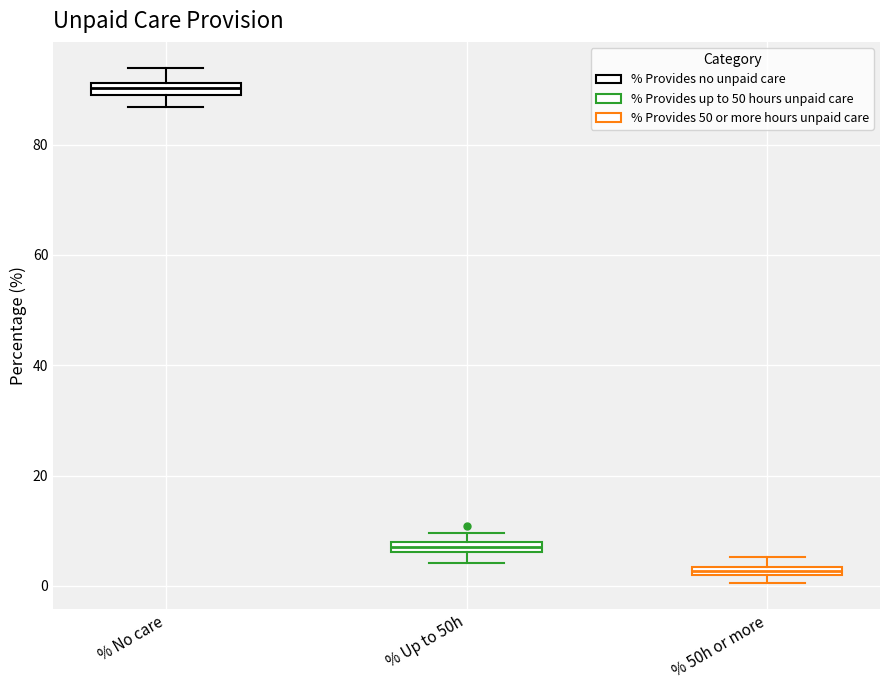

Where is the upper edge of the box for % No care on the y-axis? The values are not printed on the chart, so give them approximately, as read against the axis.

92